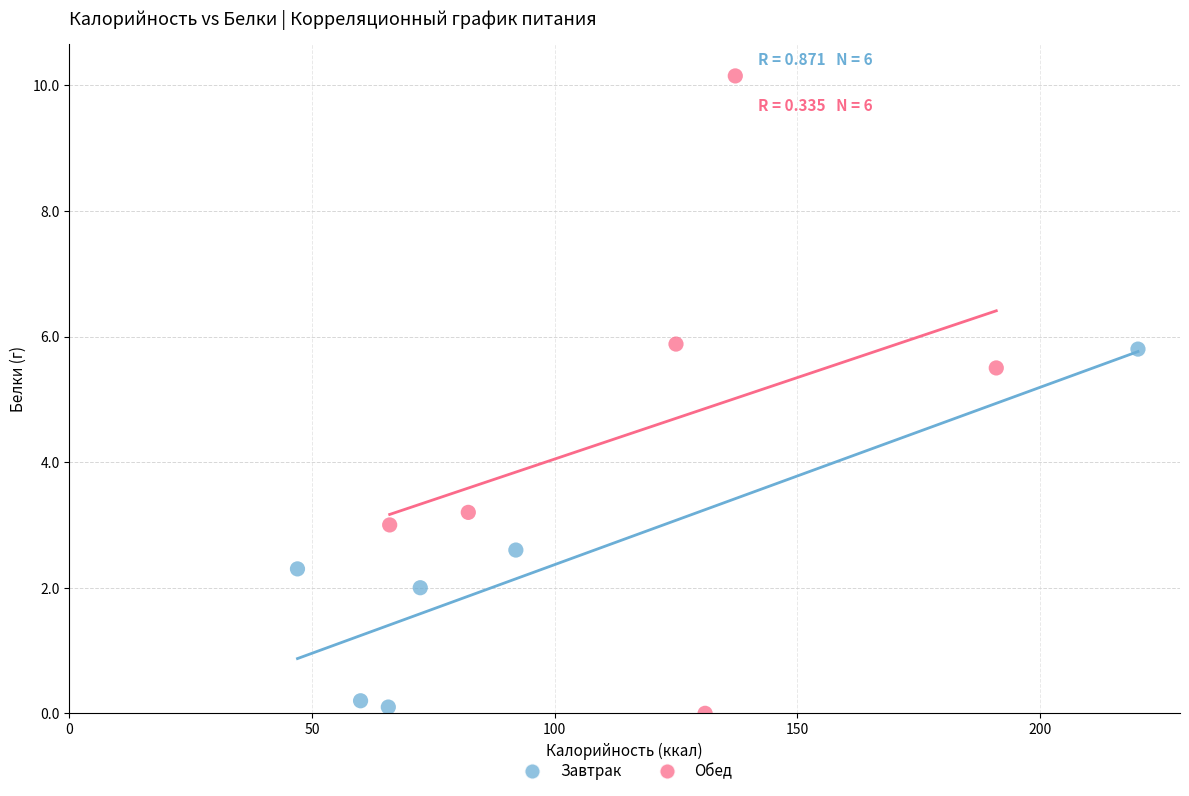

Which series reaches the maximum Y coordinate?

Обед